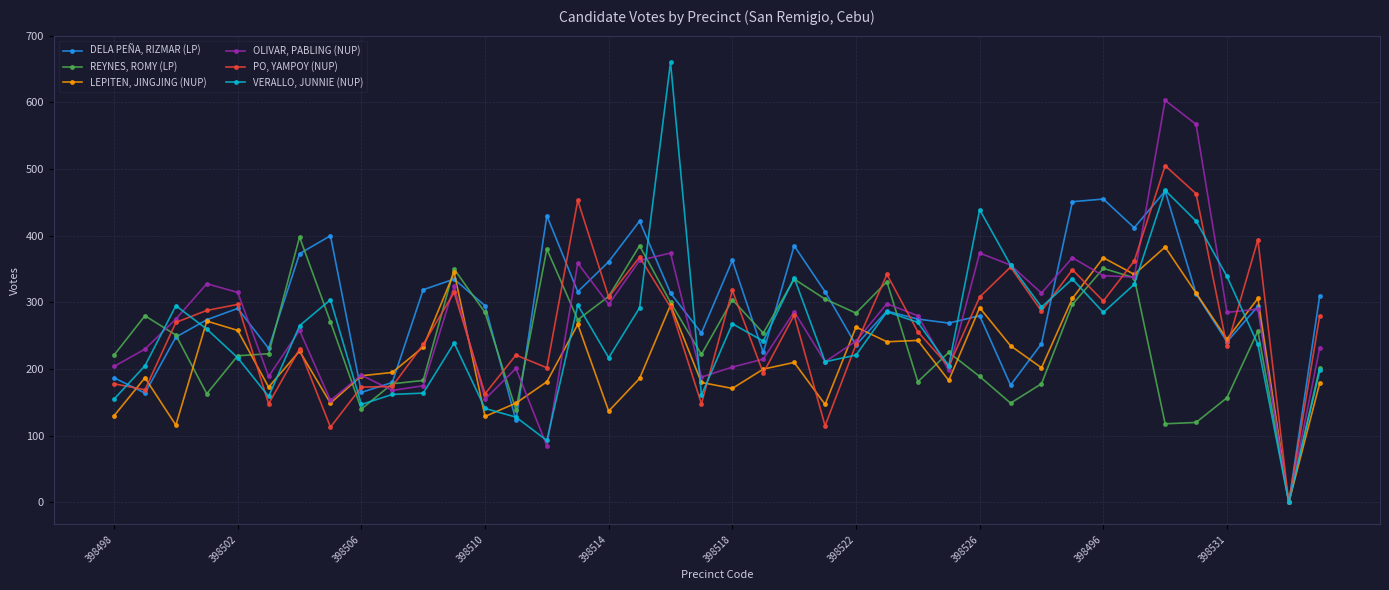

Which series has the largest range (max minus min)?

VERALLO, JUNNIE (NUP)